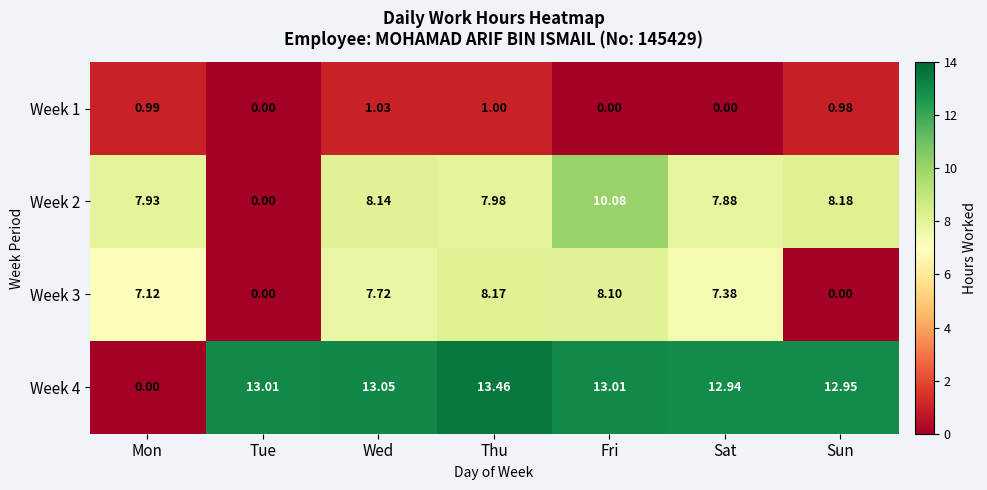

Which label corresponds to the largest value in the chart?

Thu